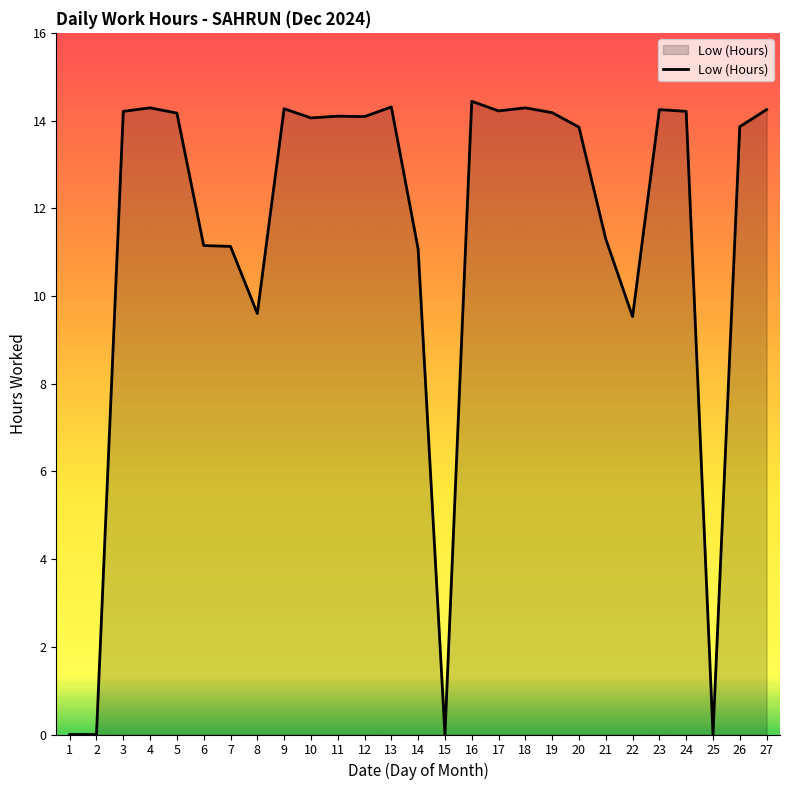

The chart shows a value of 9.6 at 19. True or false?

False